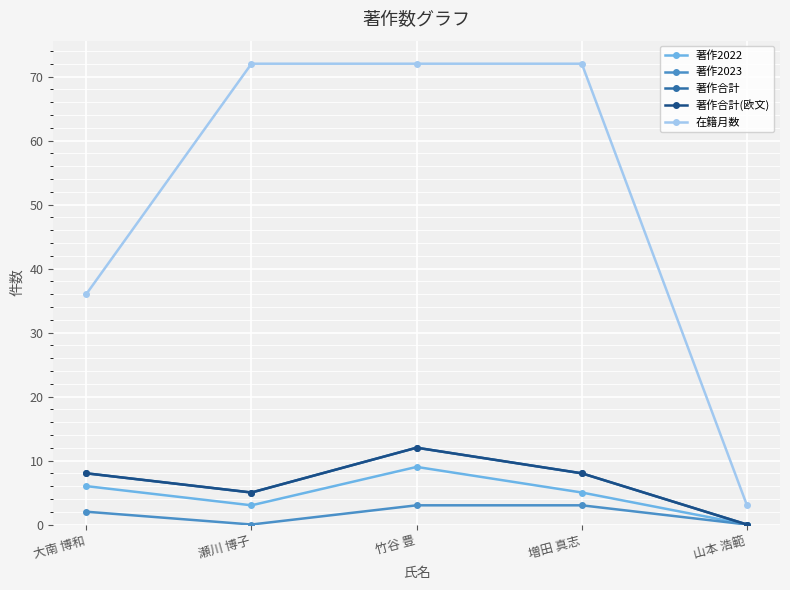

What is the sum of the 在籍月数 values at 山本 浩範 and 竹谷 豊?

75